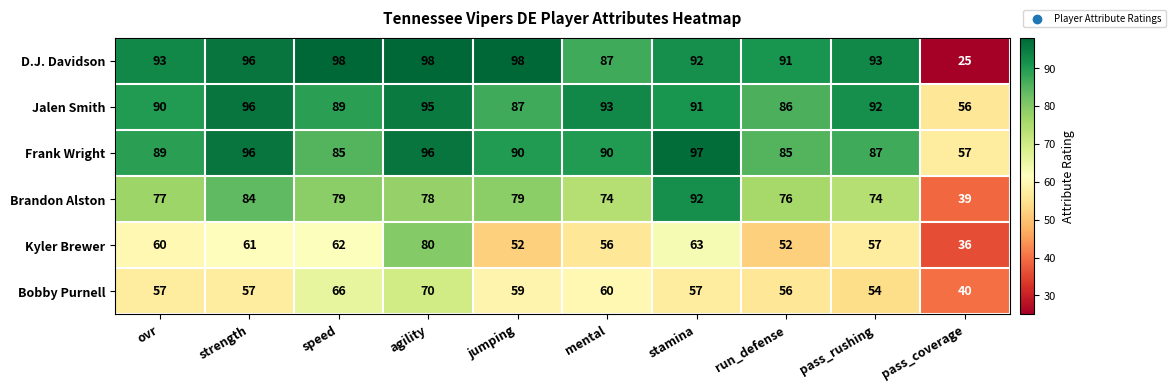

The value of Brandon Alston at pass_rushing is 74. True or false?

True